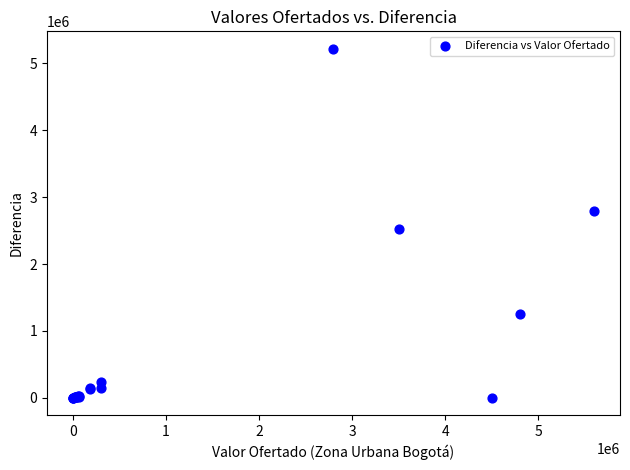

What Y value in the scatter plot is closest to 2610001?

2524000